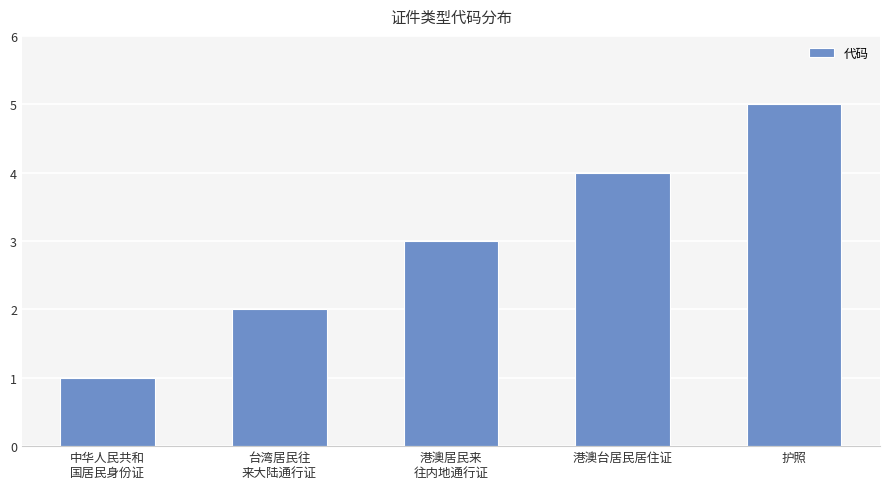

Rank the categories by value from highest to lowest.

护照, 港澳台居民居住证, 港澳居民来
往内地通行证, 台湾居民往
来大陆通行证, 中华人民共和
国居民身份证